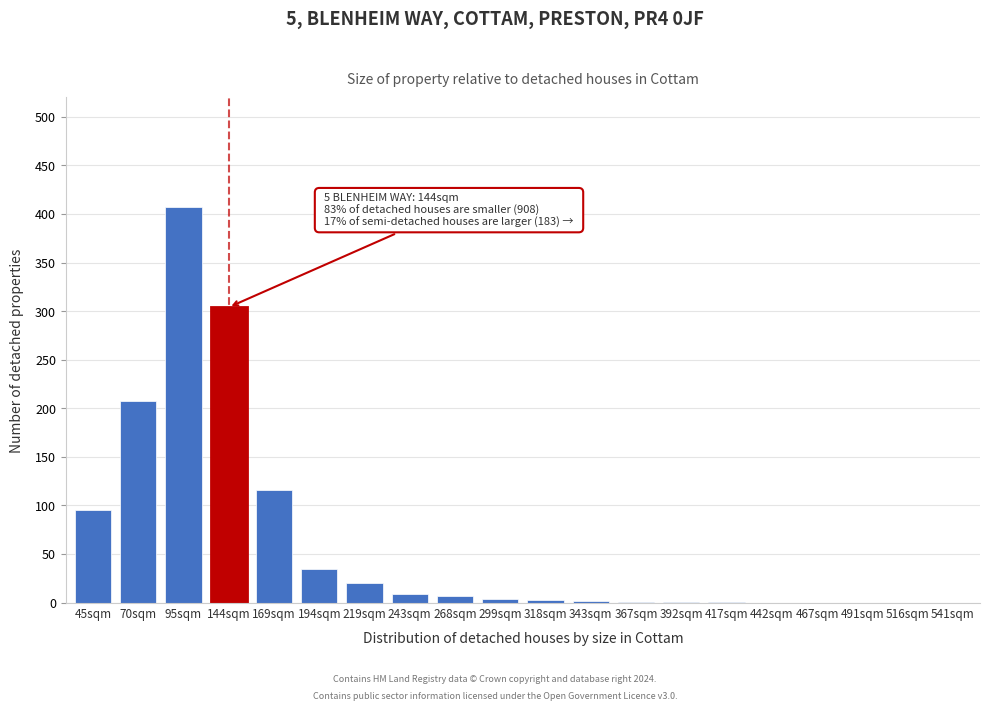

At which category does the chart reach its peak across all series?

95sqm